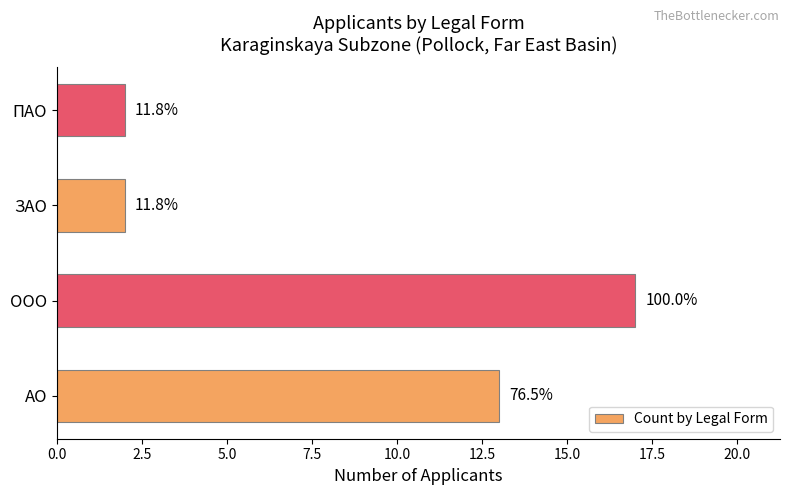

How many bars are there in total?

4